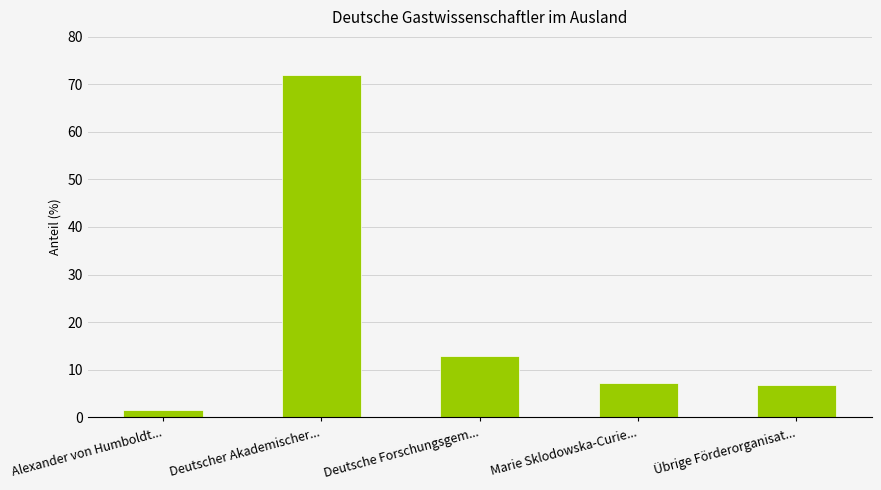

What is the change in value from Deutscher Akademischer... to Marie Sklodowska-Curie...?

-64.8